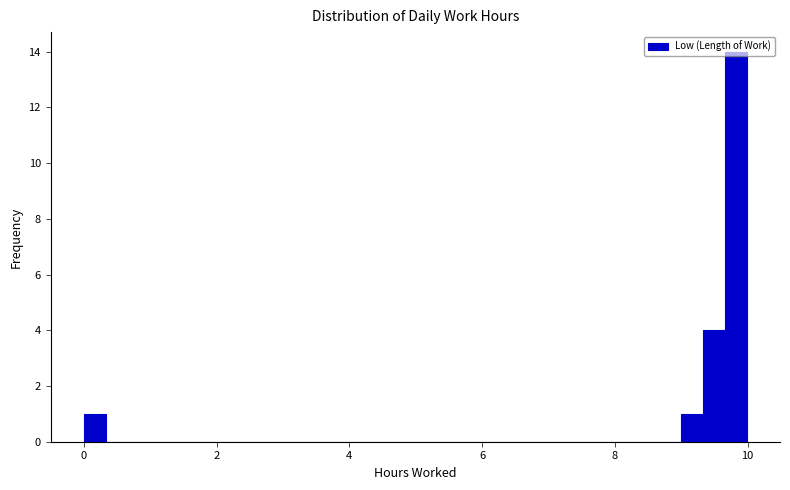

Read against the x-axis, roughly where is the centre of the tallest bar?

9.8